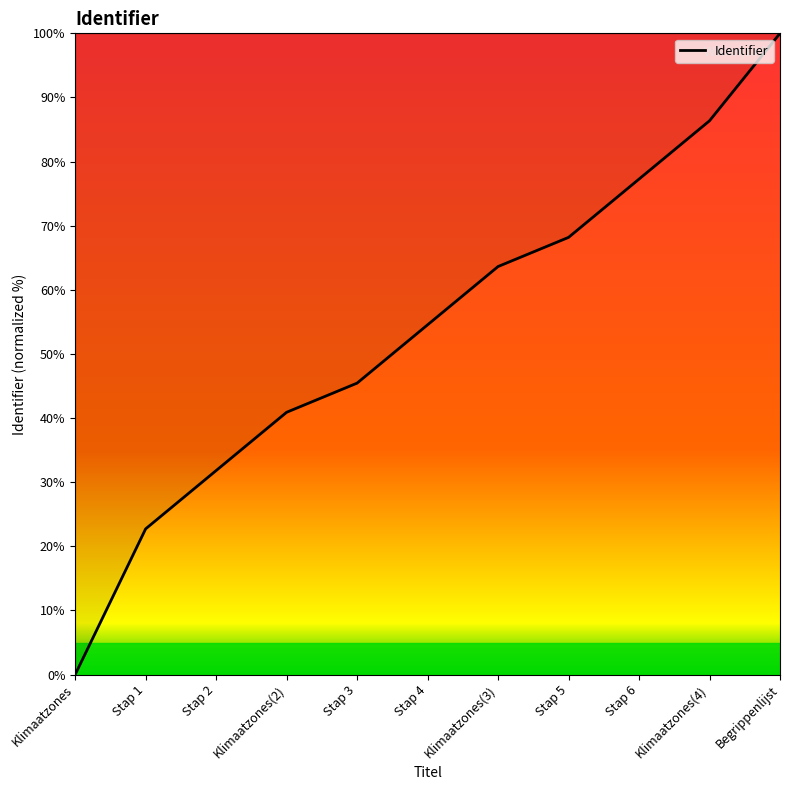

Rank the categories by value from highest to lowest.

Begrippenlijst, Klimaatzones(4), Stap 6, Stap 5, Klimaatzones(3), Stap 4, Stap 3, Klimaatzones(2), Stap 2, Stap 1, Klimaatzones